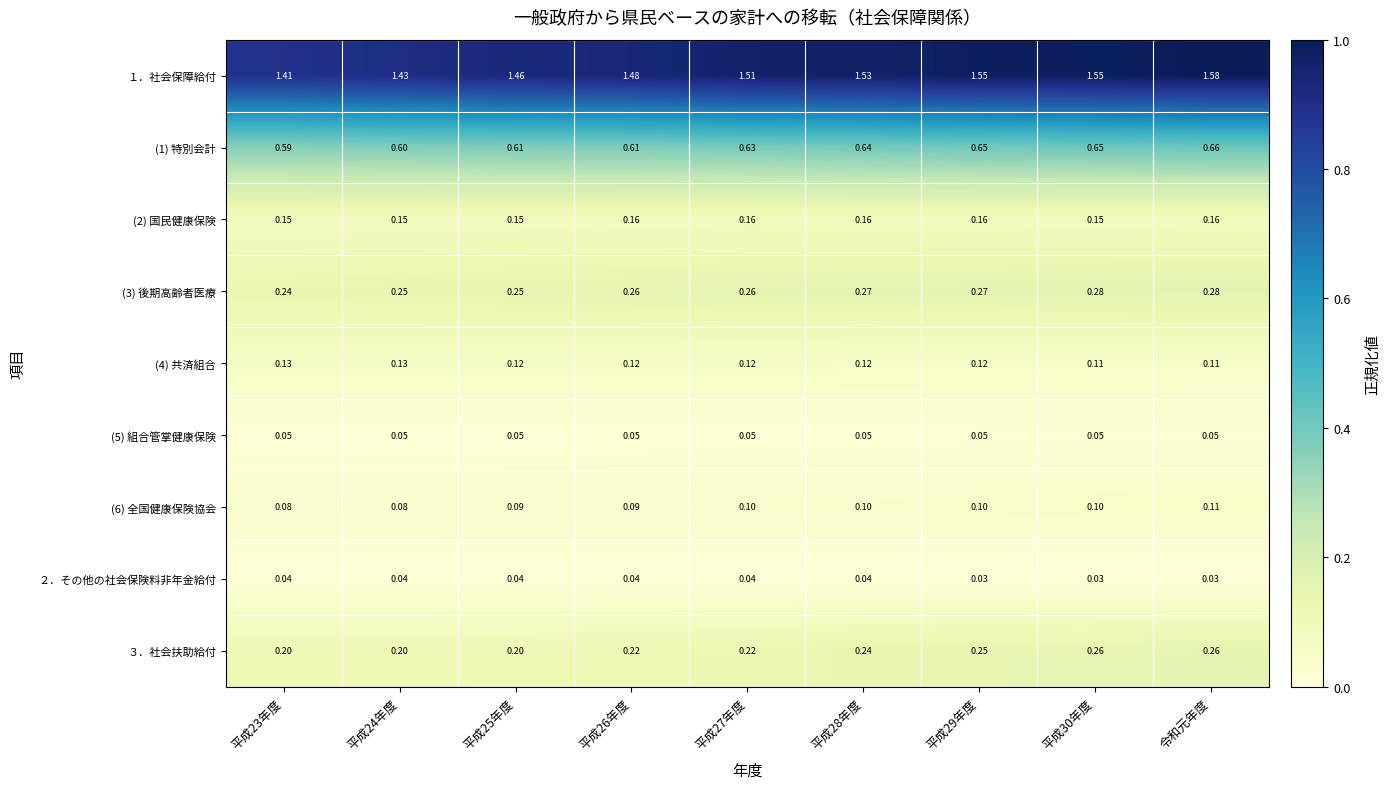

At which category is the sum across all series the highest?

令和元年度